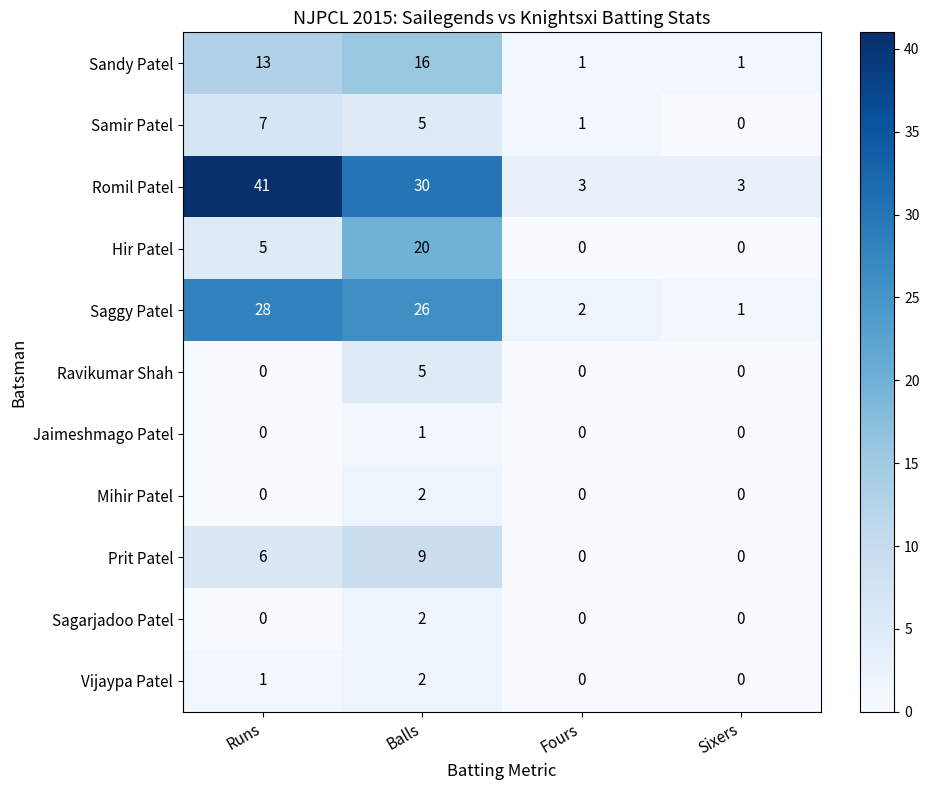

At how many categories does at least one series exceed 34?

1